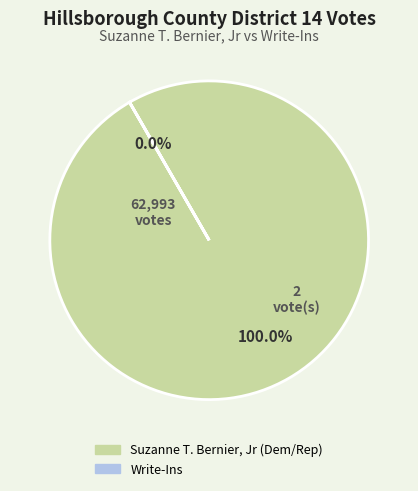

Is it true that Francestown is 56% of the pie?

False